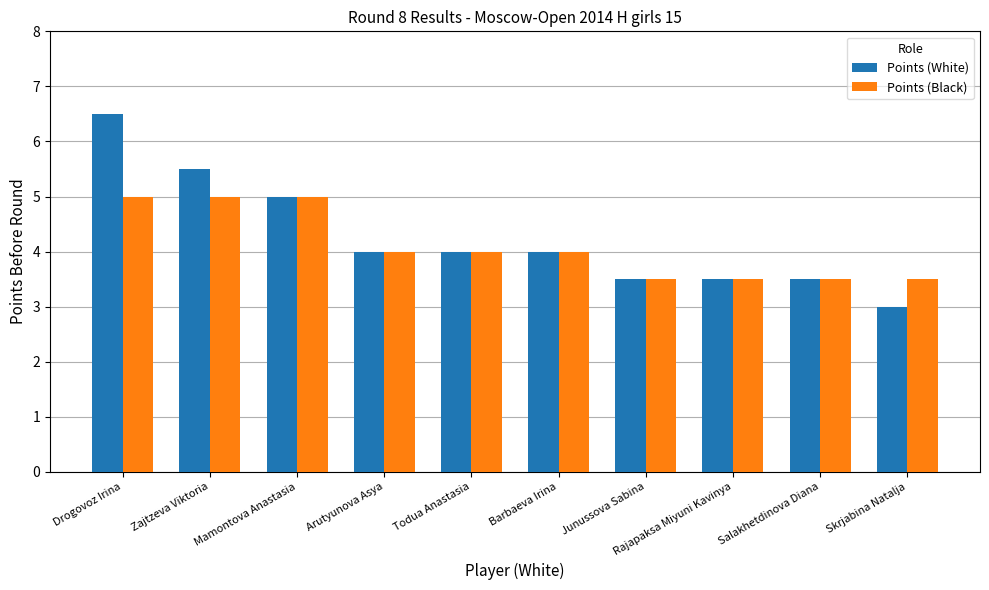

The Points (Black) series shows 1.9 at Salakhetdinova Diana. True or false?

False